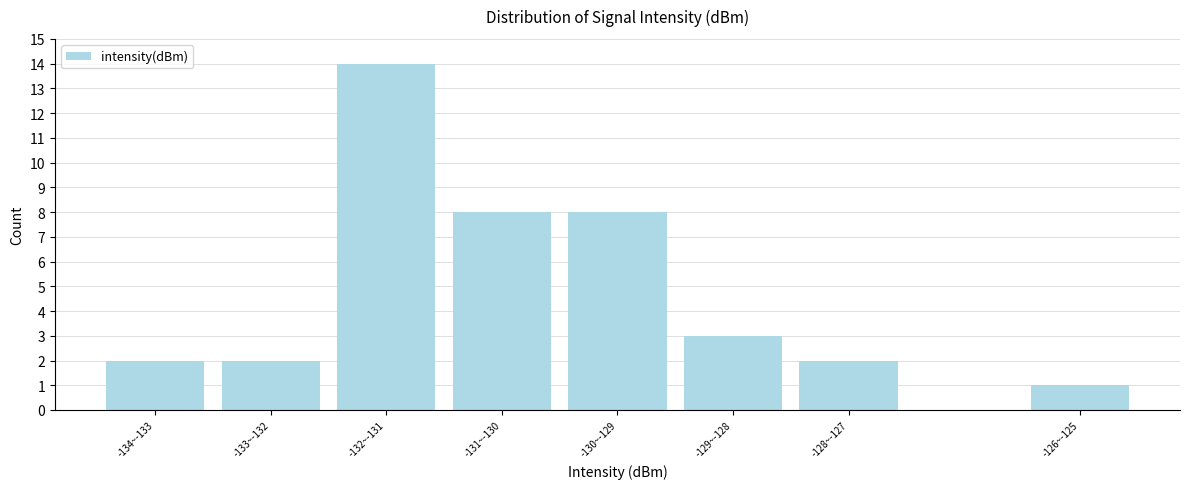

Reading left to right, what are all the values shown in this chart?

2	2	14	8	8	3	2	1